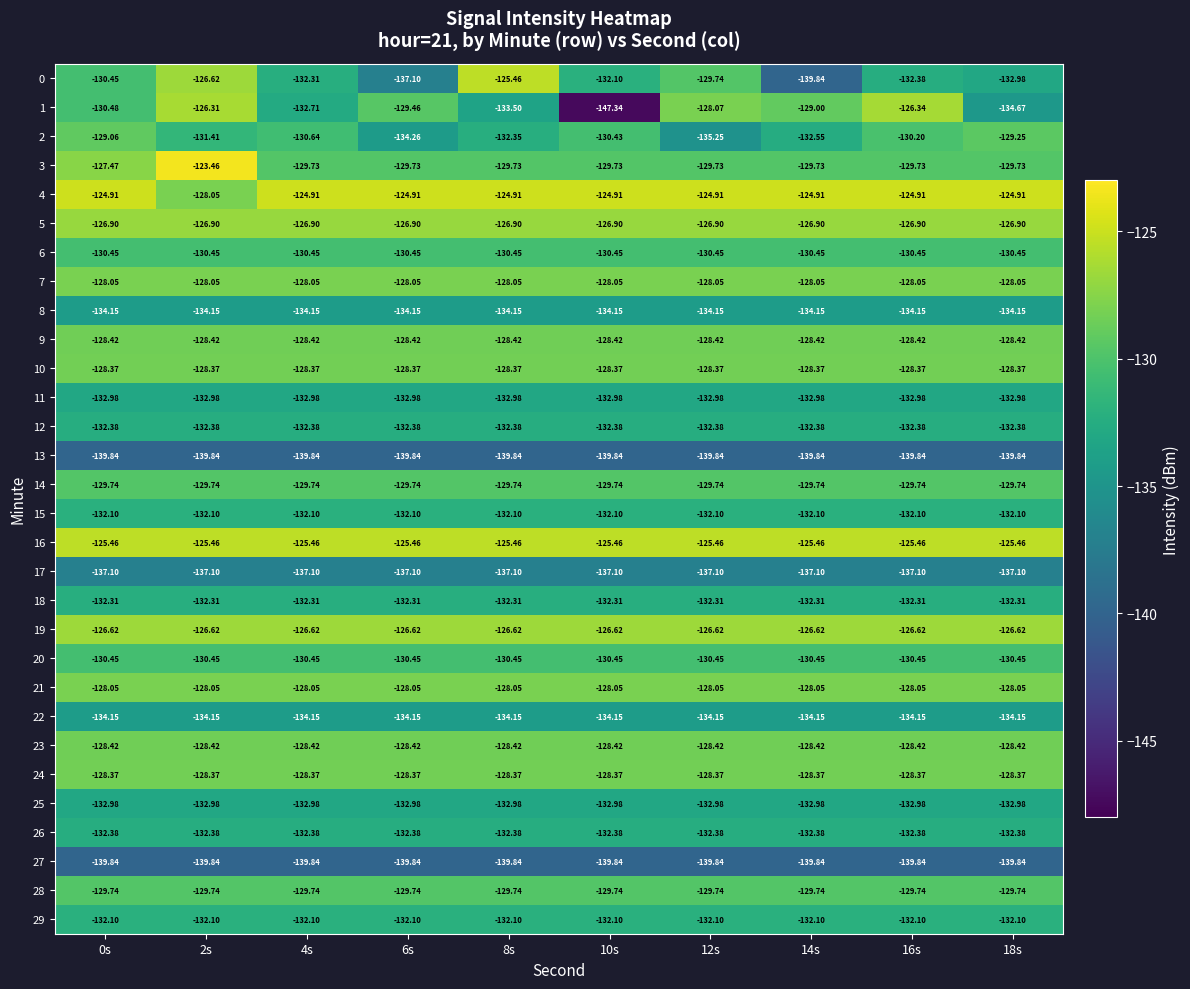

Is the value of 29 at 14s greater than the value of 13 at 16s?

Yes